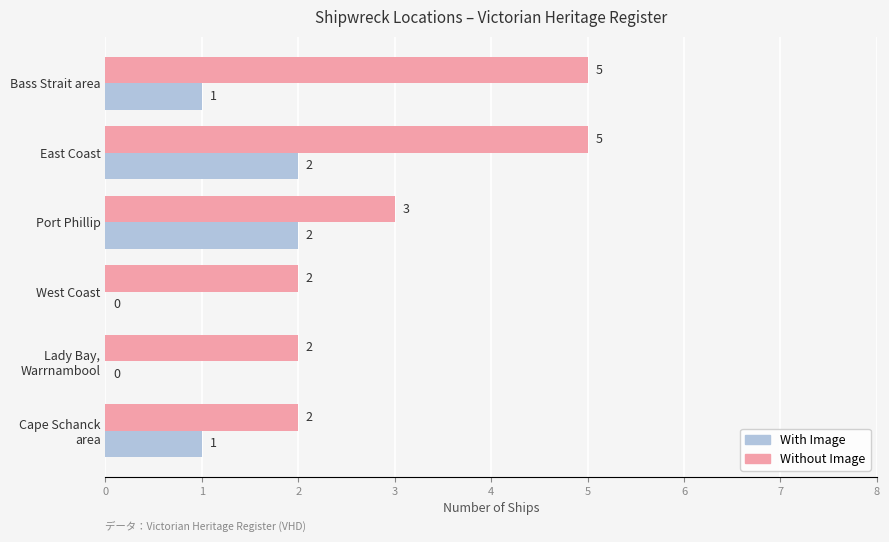

Is it true that Without Image equals 9 at Bass Strait area?

False